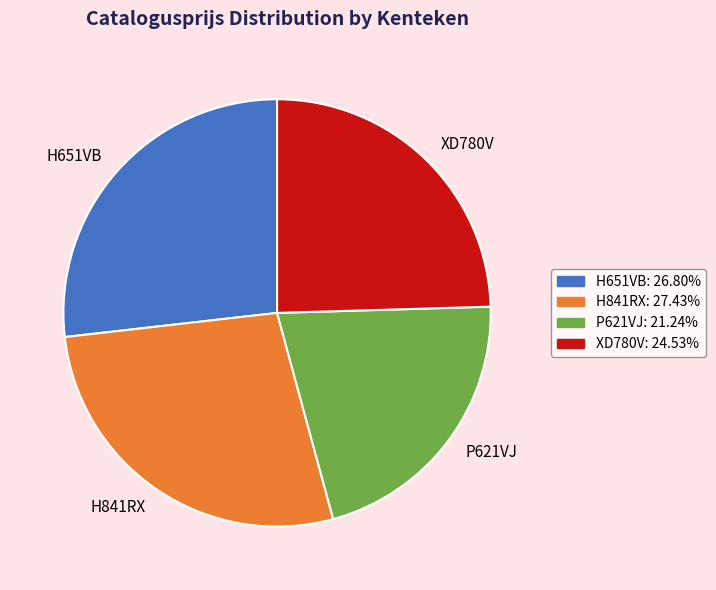

True or false: H841RX accounts for 27% of the total.

True